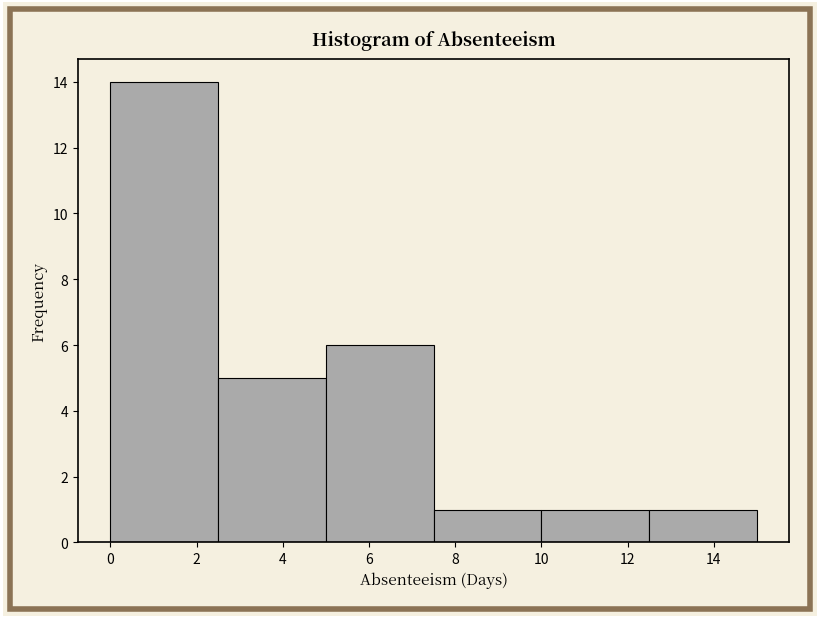

Reading left to right, list every bar in this chart as the range it spans on the x-axis followed by its height. The values are not printed on the chart, so give them approximately, as read against the axis.

0.0 to 2.5: 14
2.5 to 5.0: 5
5.0 to 7.5: 6
7.5 to 10.0: 1
10.0 to 12.5: 1
12.5 to 15.0: 1